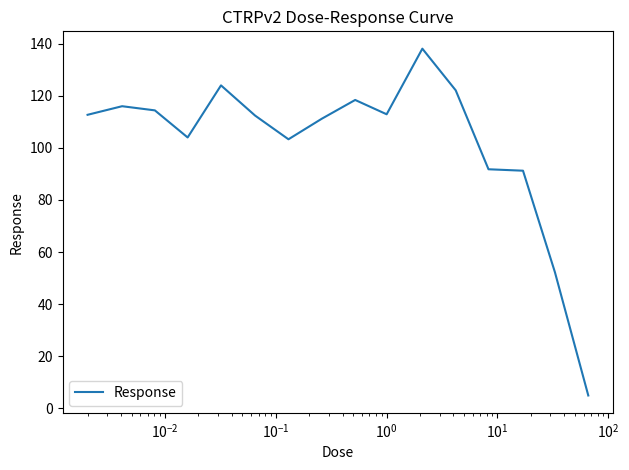

What is the sum of all values?

1629.6